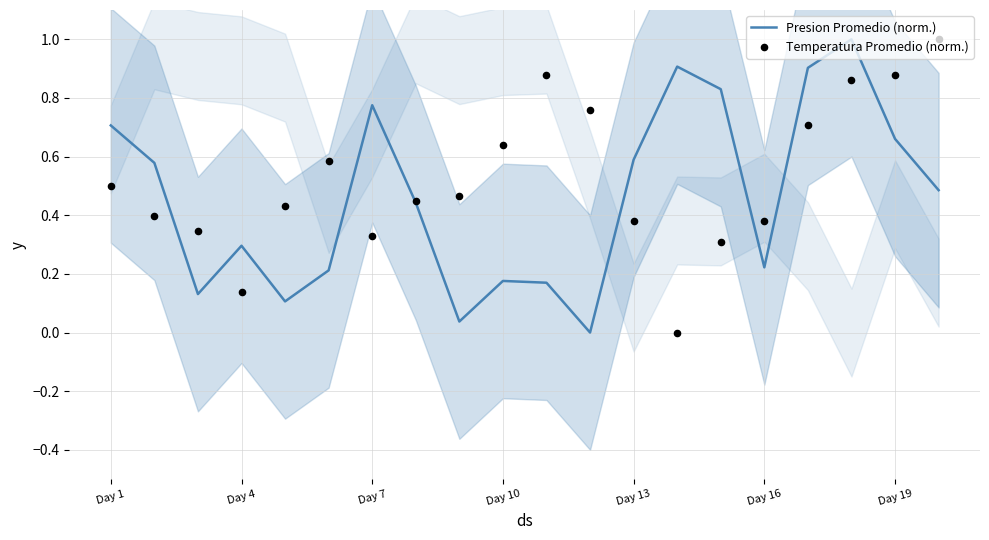

Which series has the largest Y range (max minus min)?

Presion Promedio (norm.)